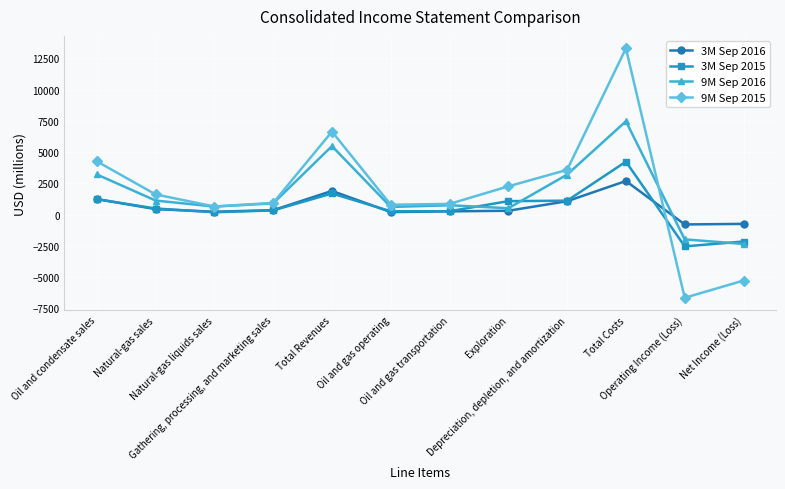

Between which two adjacent categories do 3M Sep 2016 and 9M Sep 2015 first intersect?

Total Costs and Operating Income (Loss)